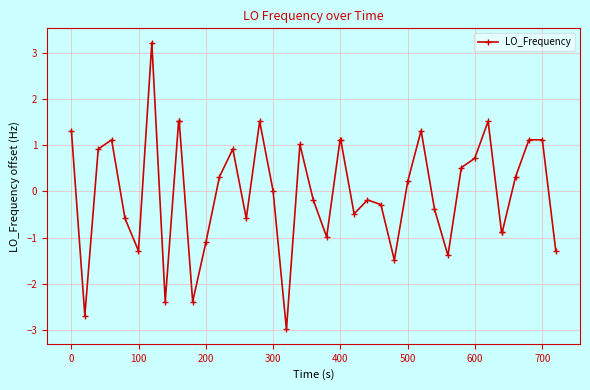

How many lines are shown in the chart?

1